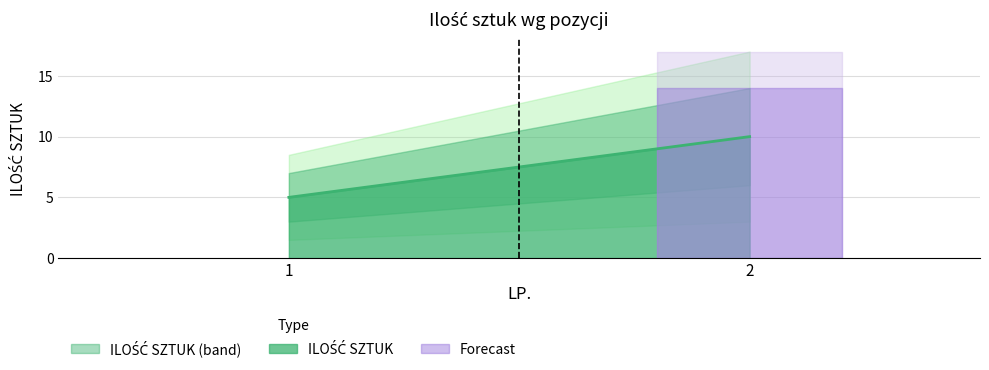

What is the value of the 1st point from the left?

5